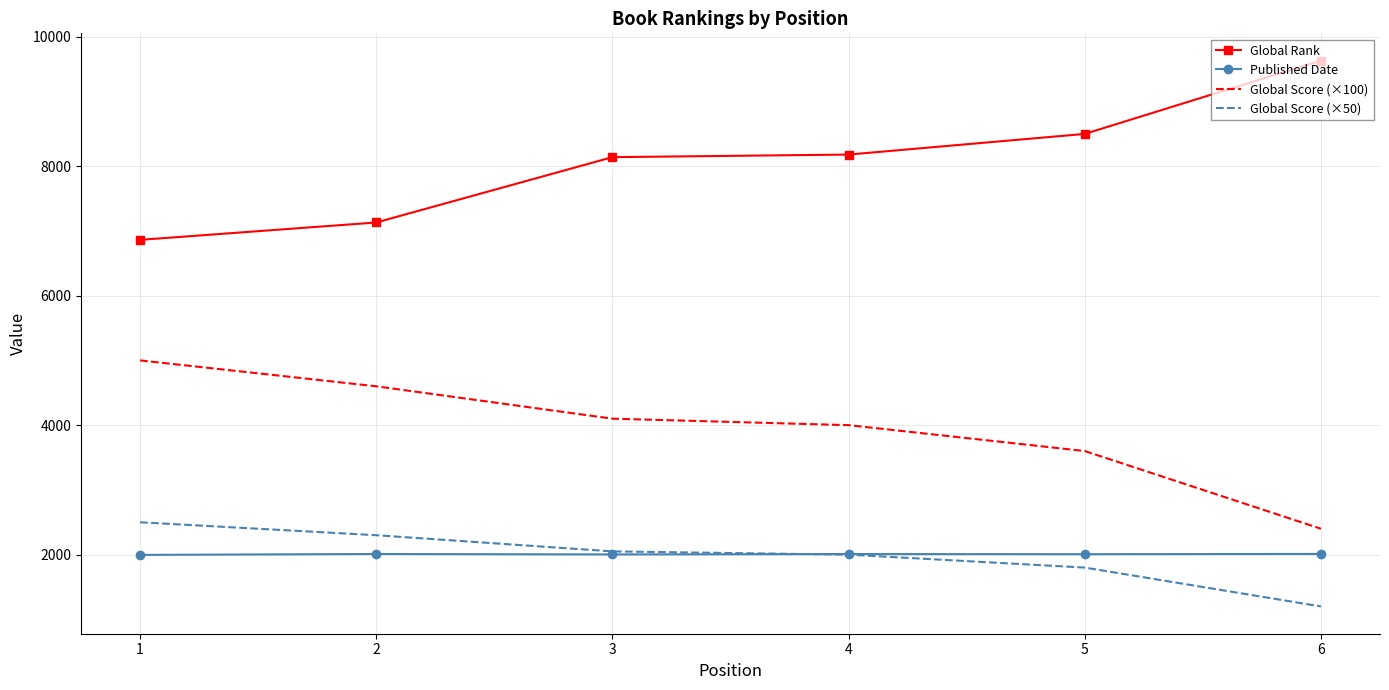

True or false: Published Date and Global Rank cross at least once.

False